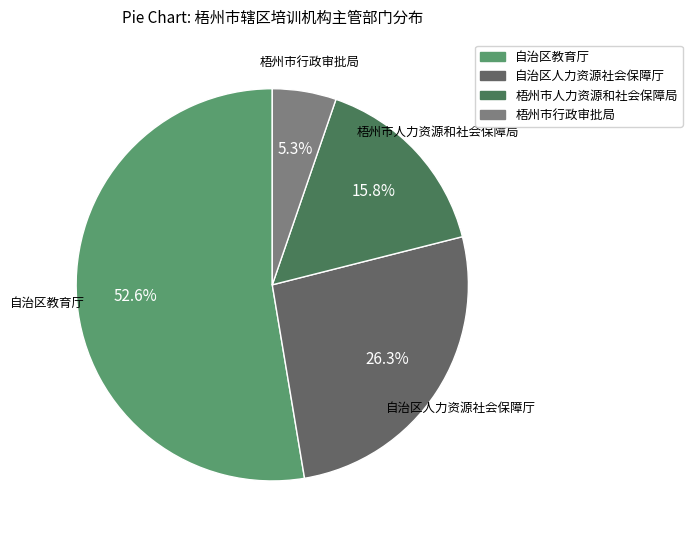

To the nearest percent, what is the difference between the largest and smallest slice percentages?

47%